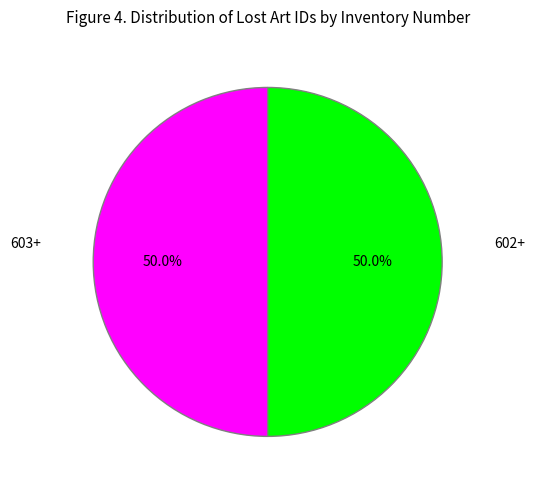

Combined, what portion of the pie is 603+ and 602+?

100.0%